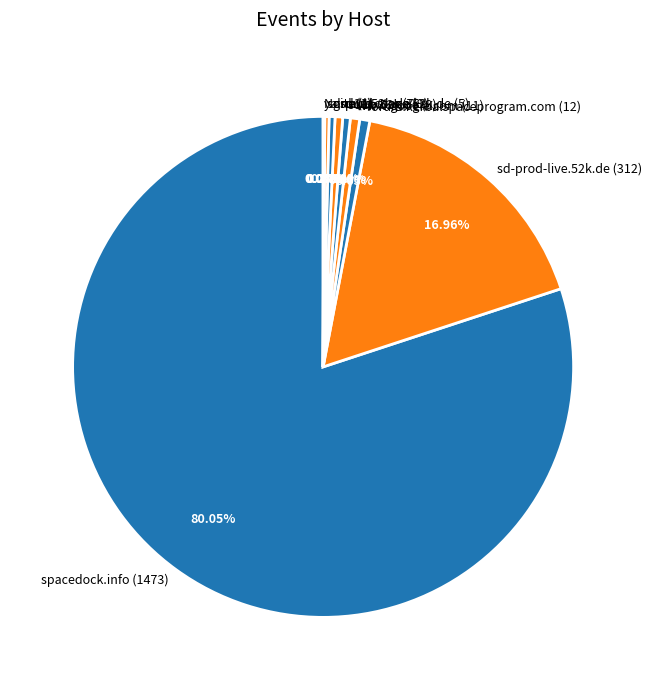

Which slice represents more than half of the pie?

spacedock.info